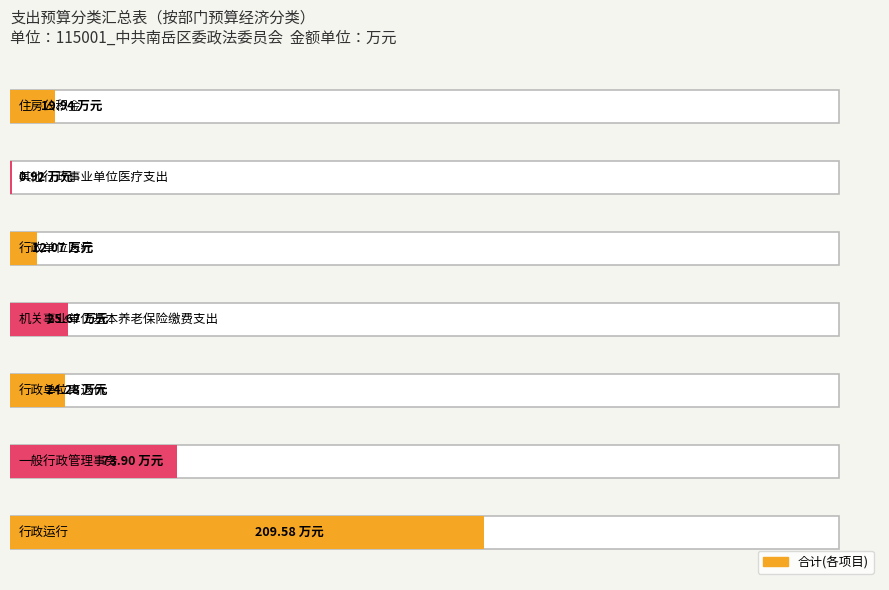

Which category has the highest value across all series?

行政运行